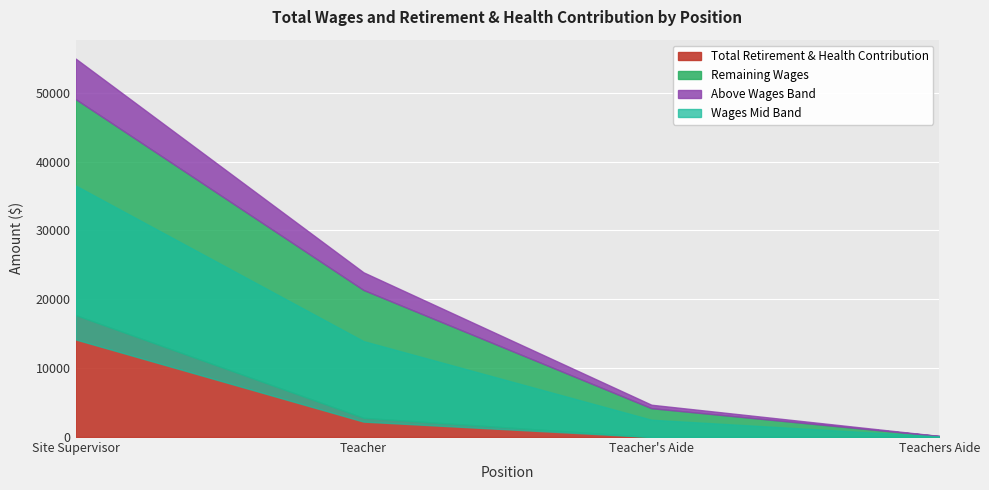

Rank the categories by Total Wages value from highest to lowest.

Community Childcare Site Supervisor, Community Childcare Teacher, Community Child Care Teacher's Aide, Community Childcare Teachers Aide